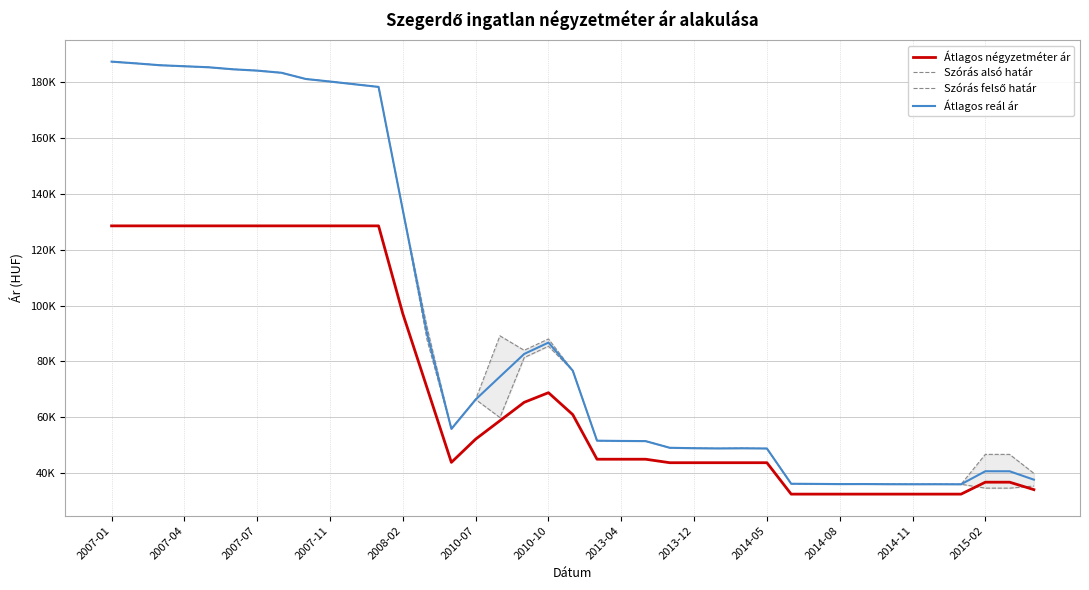

At 2010-07, list the series in order from smallest to largest.

Átlagos négyzetméter ár, Szórás alsó határ, Szórás felső határ, Átlagos reál ár